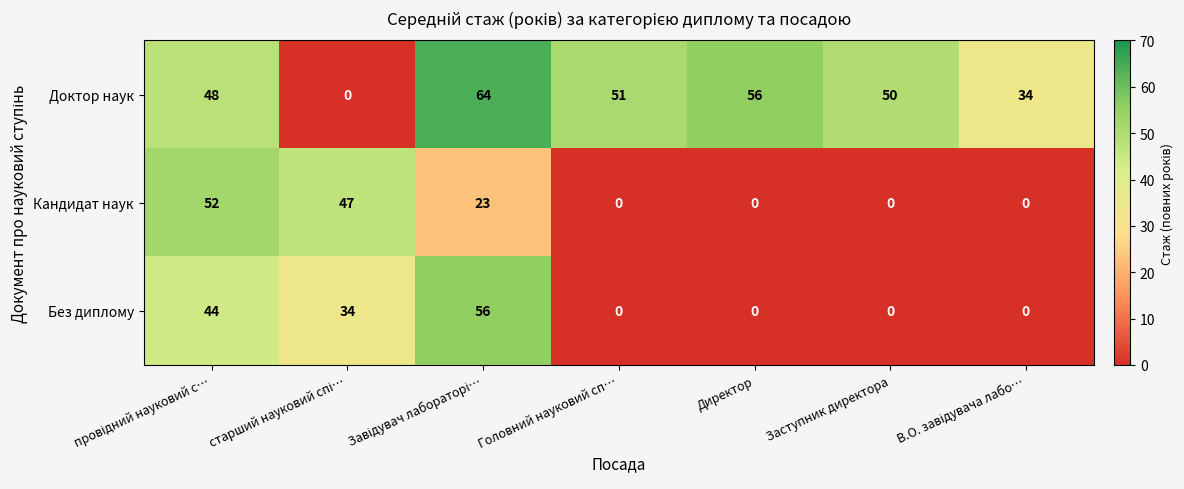

What is the greatest value displayed?

64